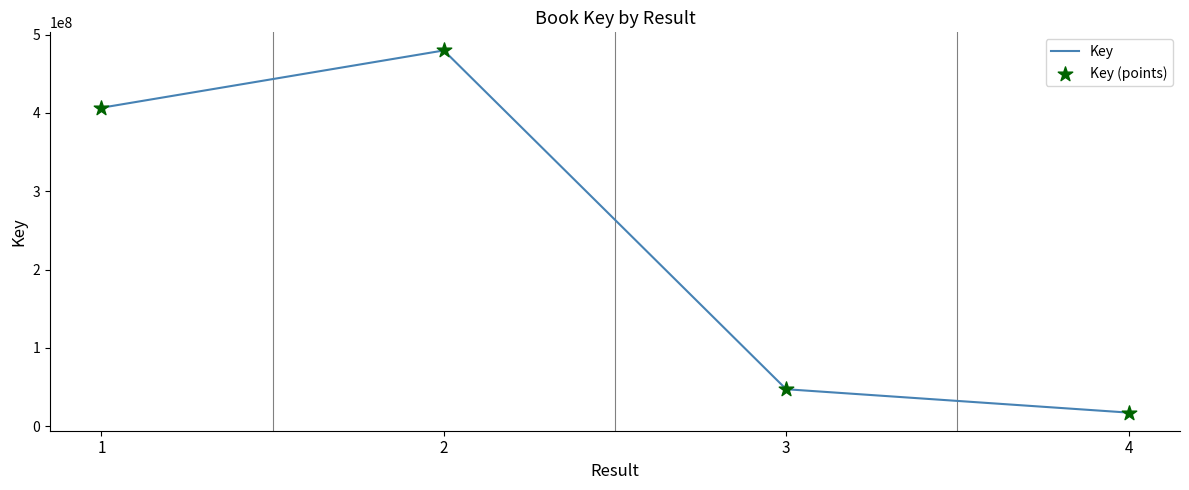

Is it true that the value at 4 is 17229630?

True